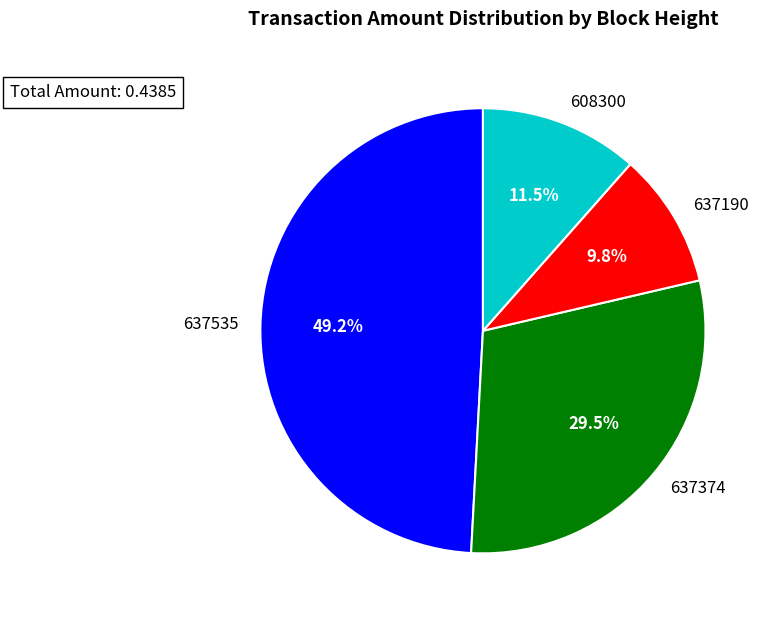

Is 608300 the majority of the pie?

No